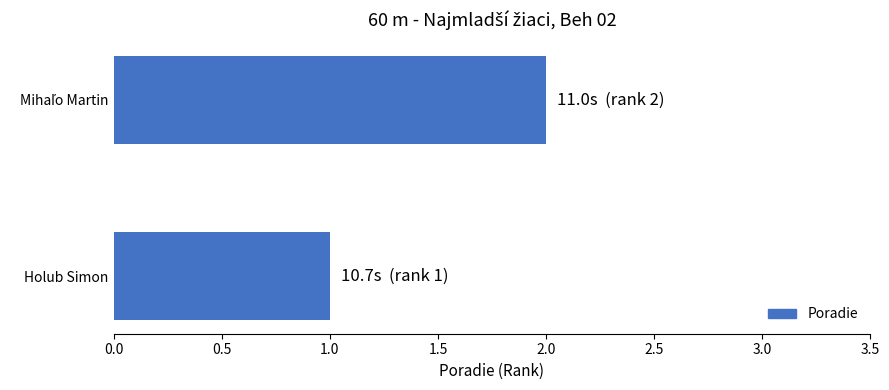

At which category does the chart reach its minimum across all series?

Holub Simon